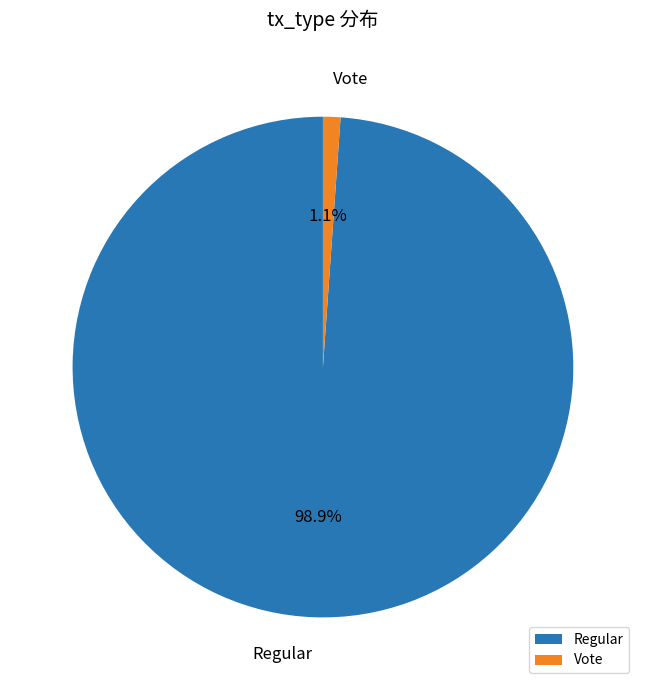

Which slice is the smallest?

Vote